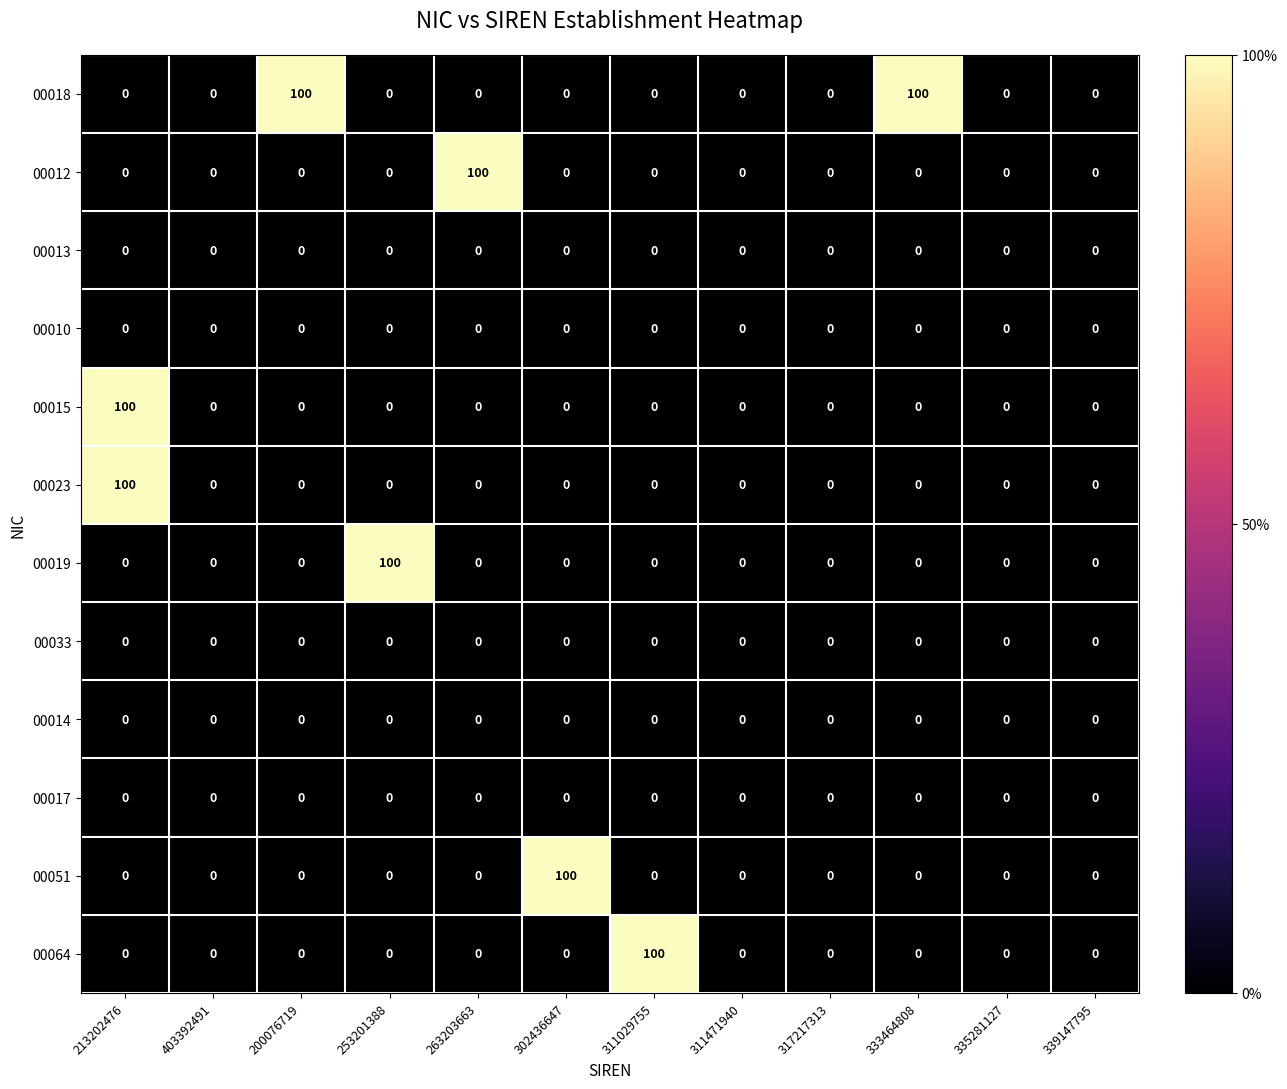

Which series changed the most between 311471940 and 333464808?

00018